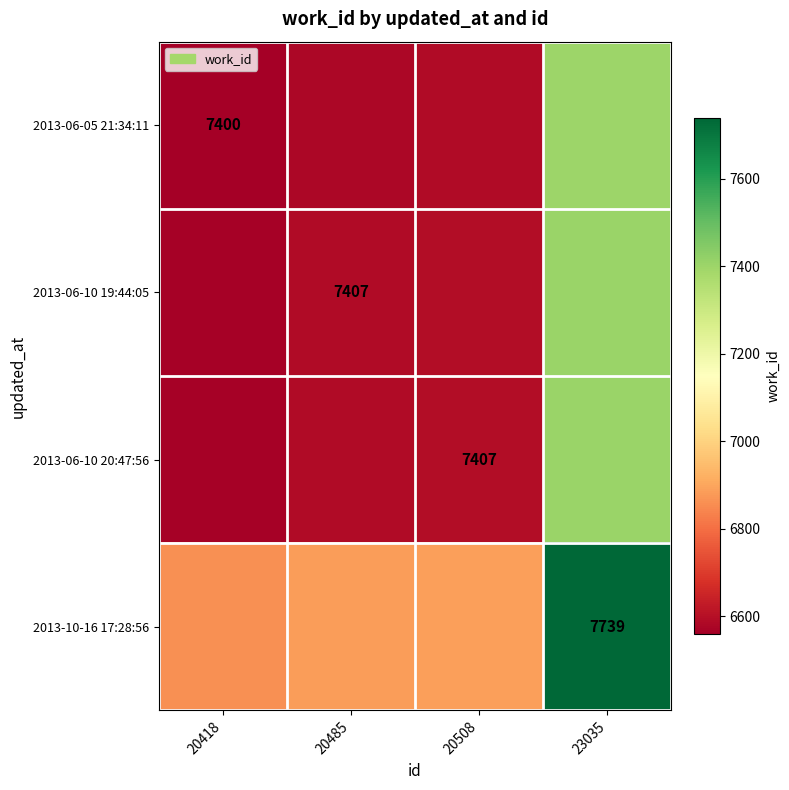

Is the value of 2013-10-16 17:28:56 at 23035 greater than the value of 2013-06-10 19:44:05 at 20485?

Yes